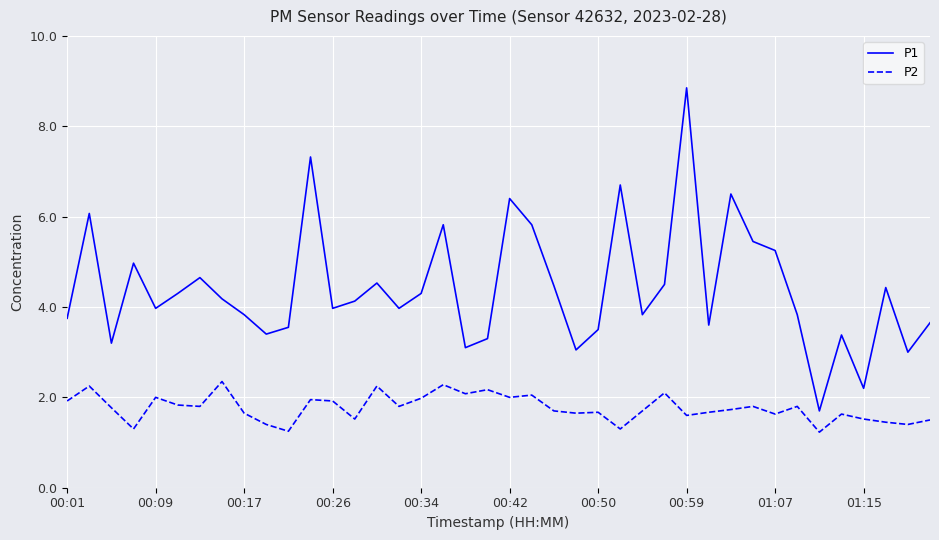

List the series in order of their peak value, highest first.

P1, P2